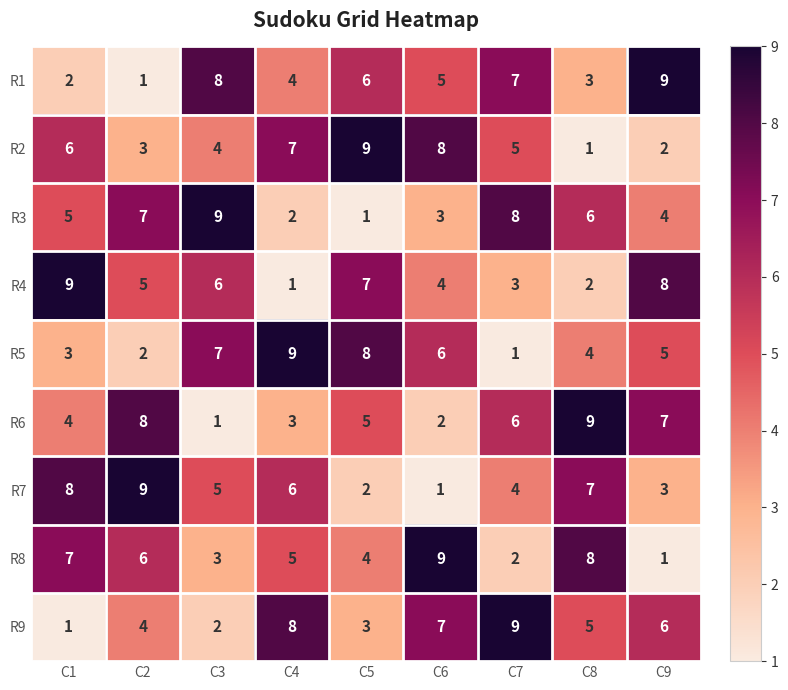

Between C4 and C6, which series saw the biggest shift?

R7